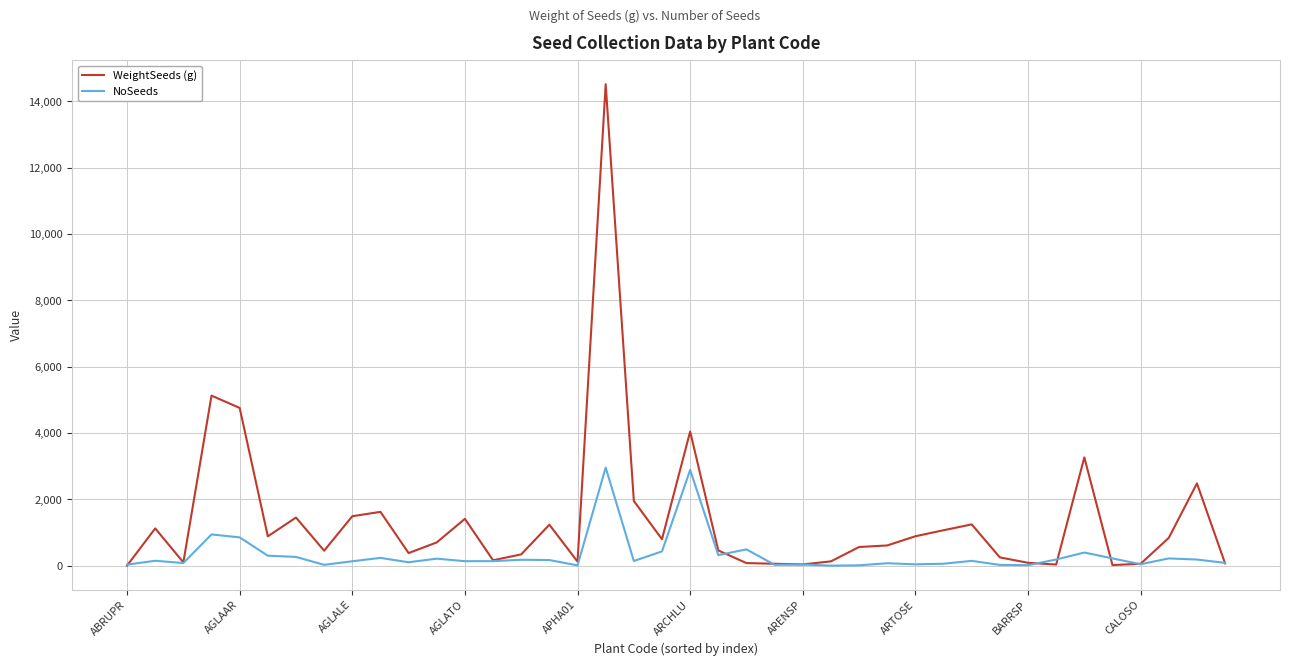

Rank the series by their average value, from highest to lowest.

WeightSeeds (g), NoSeeds